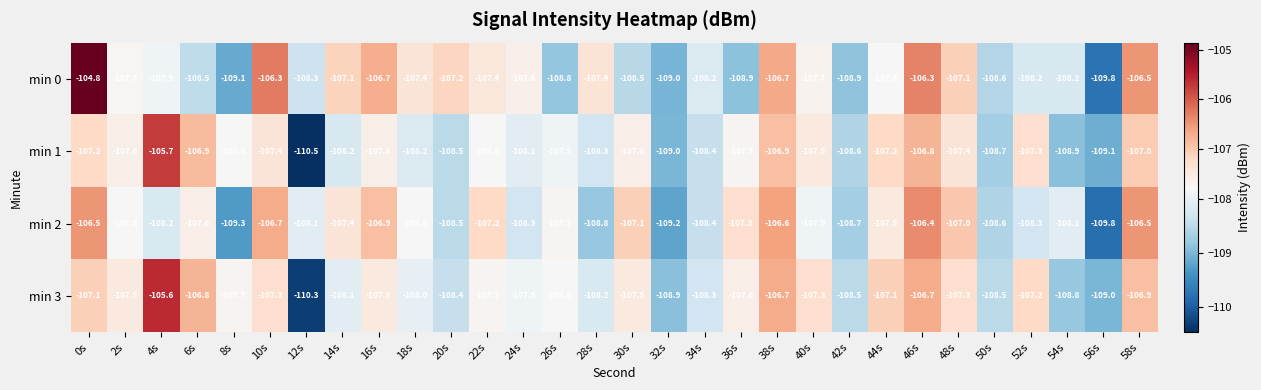

What is the spread (max minus min) of values at 10s?

1.1